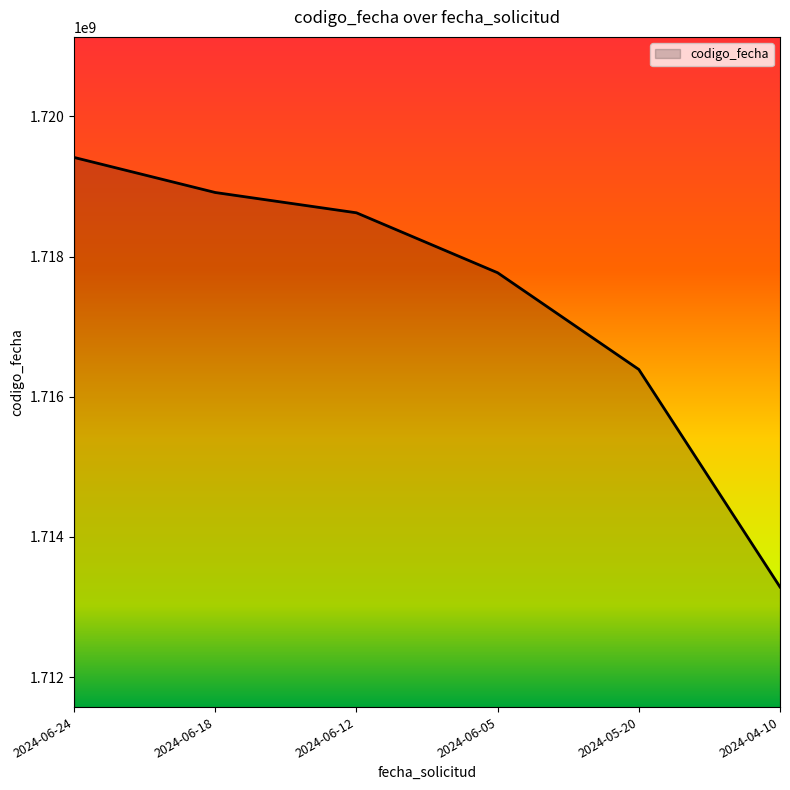

Reading right to left, what are all the values shown in this chart?

2024-04-10=1713286463	2024-05-20=1716389737	2024-06-05=1717769267	2024-06-12=1718624390	2024-06-18=1718913962	2024-06-24=1719414240